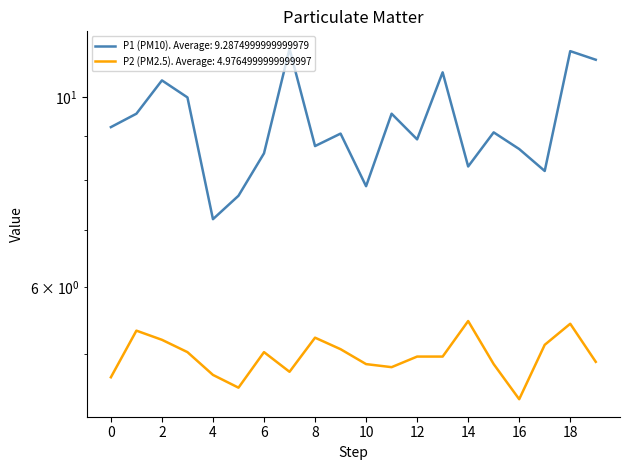

How many categories are shown in the chart?

20